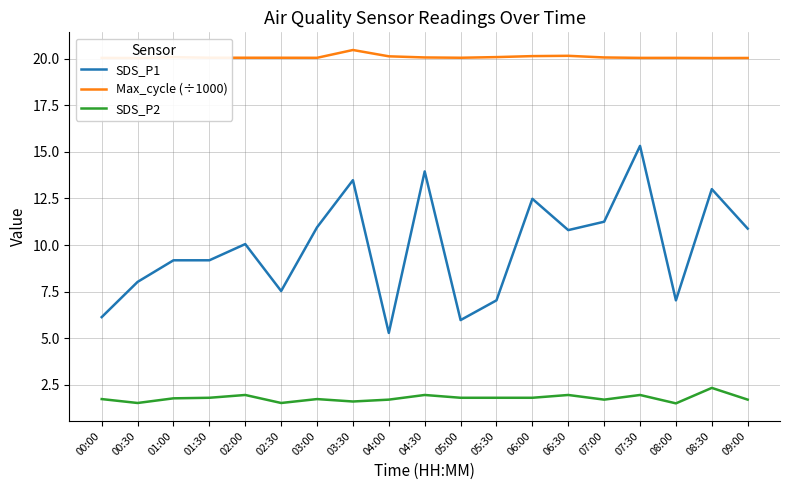

True or false: Max_cycle (÷1000) and SDS_P1 intersect in this chart.

False